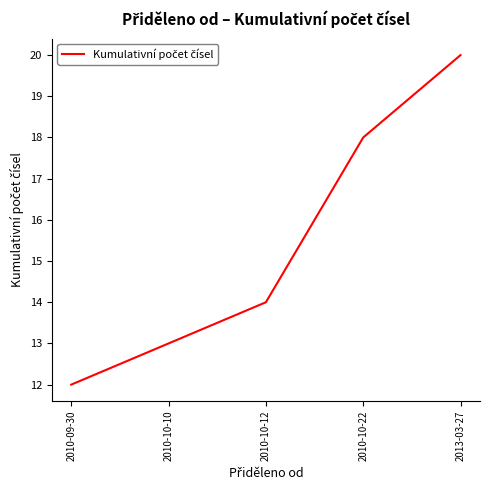

Is it true that the value at 2010-09-30 is 17?

False